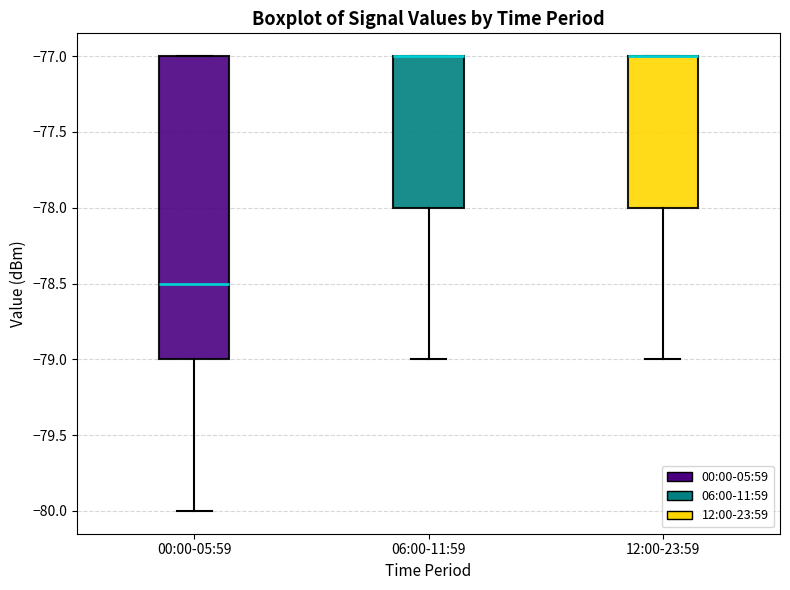

Reading left to right, read every box against the y-axis: the position of its median line, the range the box covers, and the ends of its whiskers. The values are not printed on the chart, so give them approximately, as read against the axis.

00:00-05:59: median -78.5, box -79.0 to -77.0, whiskers -80.0 to -77.0
06:00-11:59: median -77.0 (drawn on the box's upper edge), box -78.0 to -77.0, whiskers -79.0 to -77.0
12:00-23:59: median -77.0 (drawn on the box's upper edge), box -78.0 to -77.0, whiskers -79.0 to -77.0